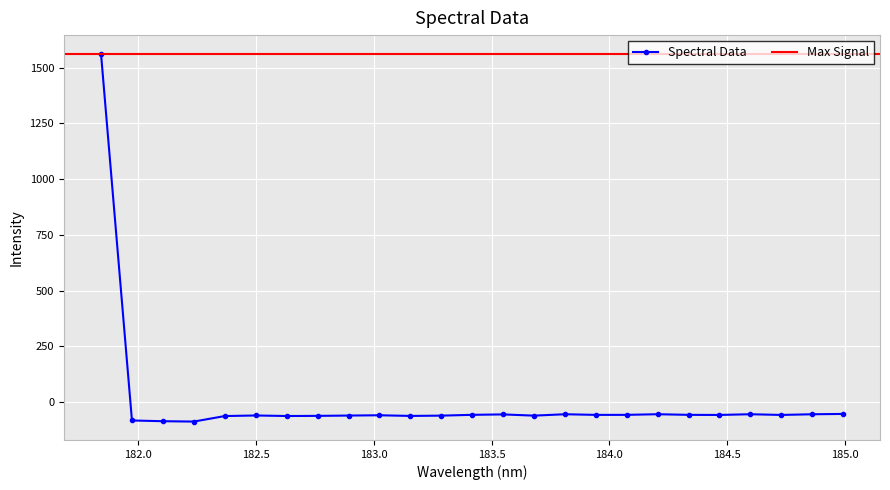

How many values are below zero?

24